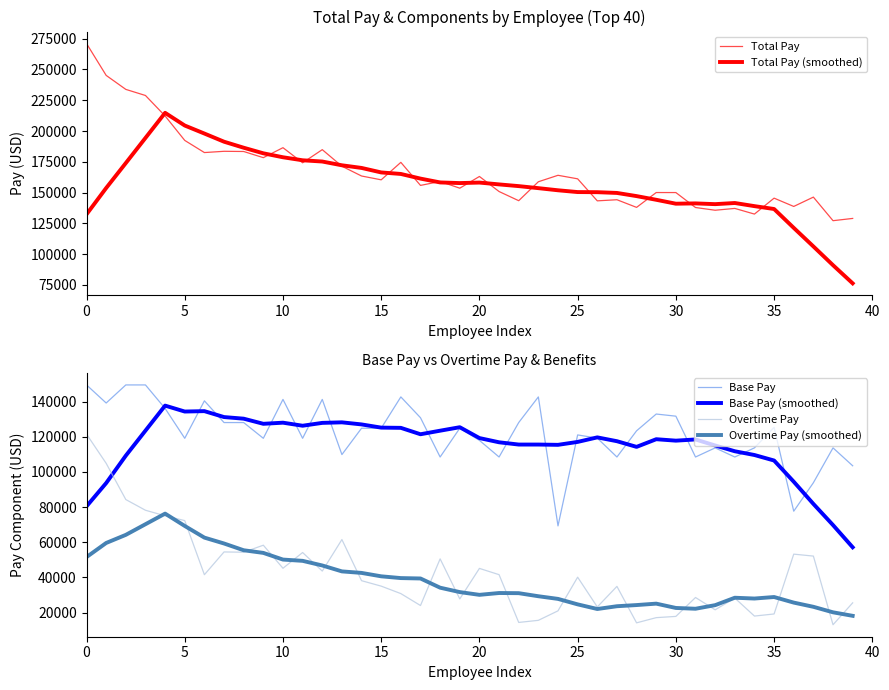

List the series in order of their peak value, highest first.

Total Pay, Total Pay (smoothed), Base Pay, Base Pay (smoothed), Overtime Pay, Overtime Pay (smoothed)